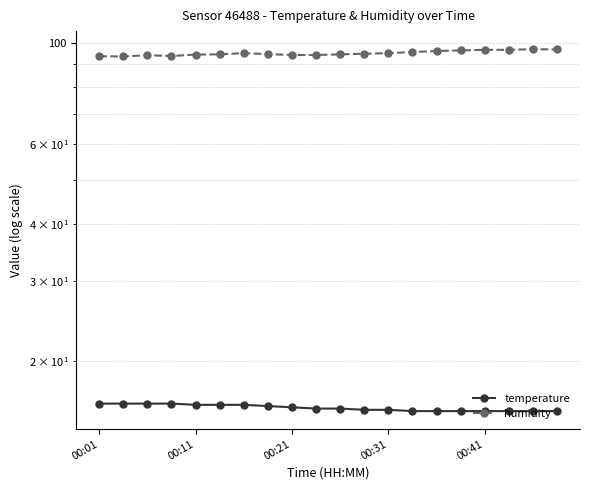

Is the value of temperature at 9 greater than the value of humidity at 8?

No